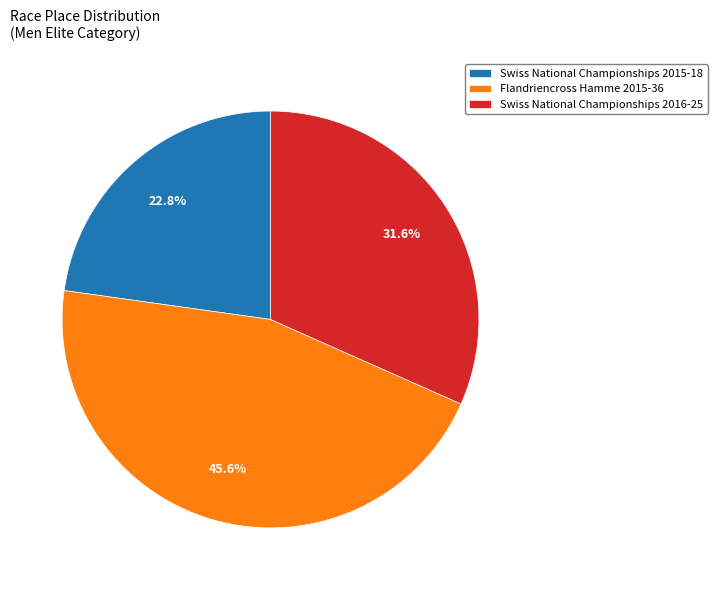

To the nearest percent, what is the combined percentage of Swiss National Championships 2016 and Swiss National Championships 2015?

54%